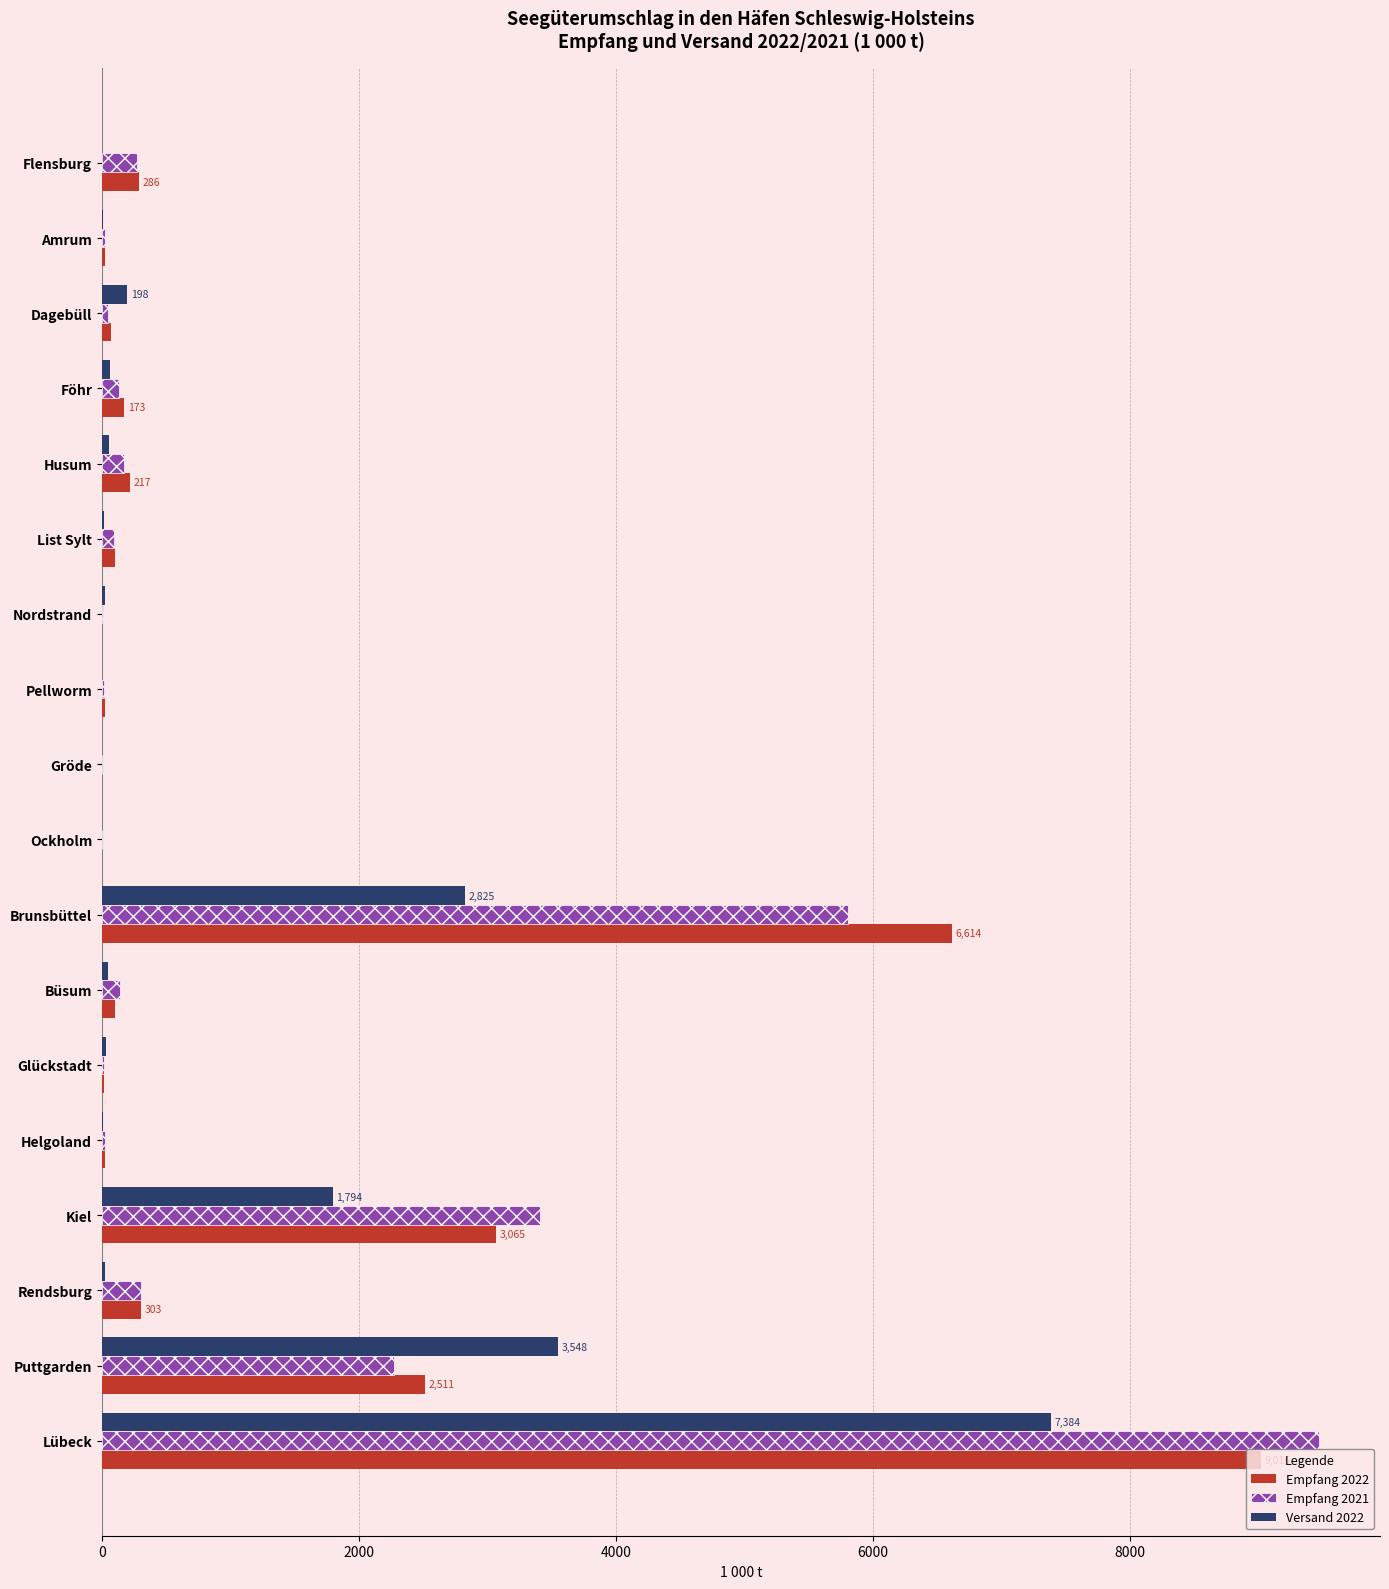

At which category is the sum across all series the highest?

Lübeck